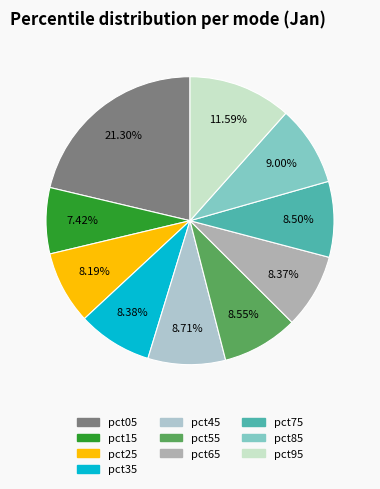

Does pct05 account for over 50% of the chart?

No